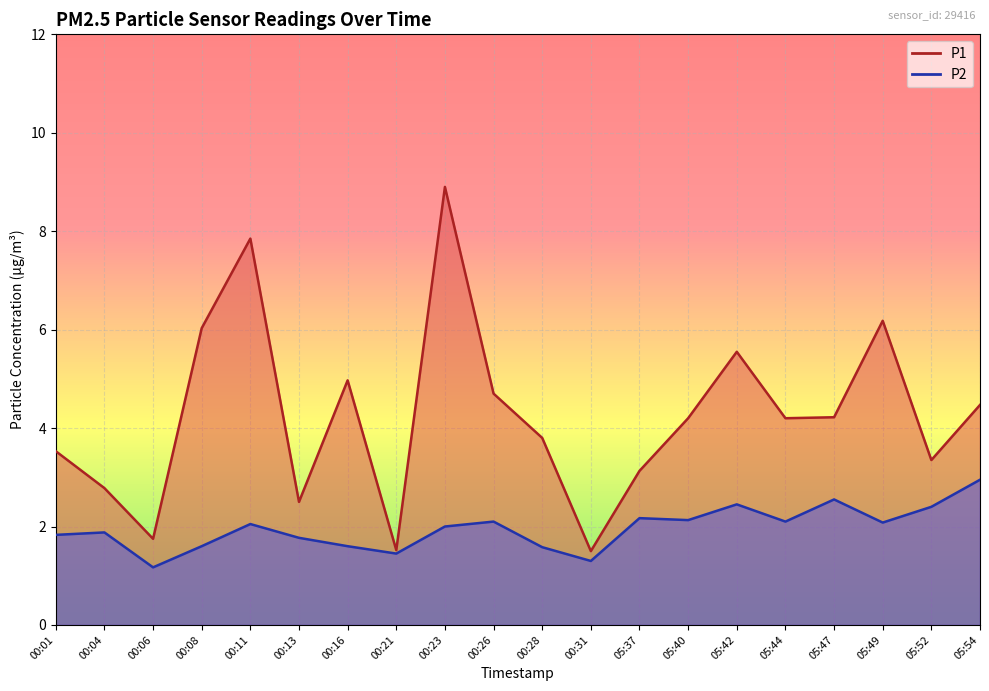

List the labels in order of P1 value, smallest first.

00:31, 00:21, 00:06, 00:13, 00:04, 05:37, 05:52, 00:01, 00:28, 05:40, 05:44, 05:47, 05:54, 00:26, 00:16, 05:42, 00:08, 05:49, 00:11, 00:23